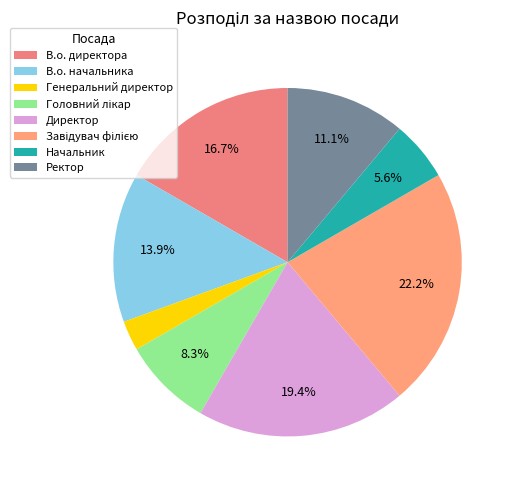

How many segments does this pie chart have?

8